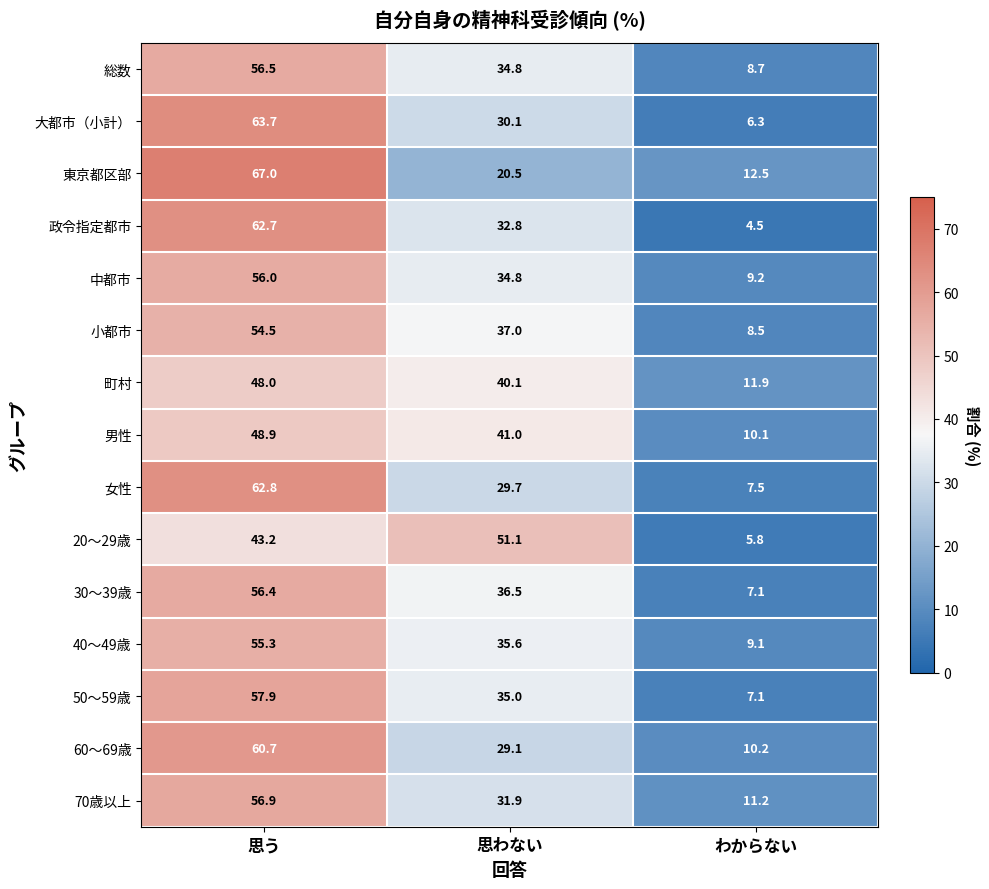

Which series has the widest spread of values?

政令指定都市